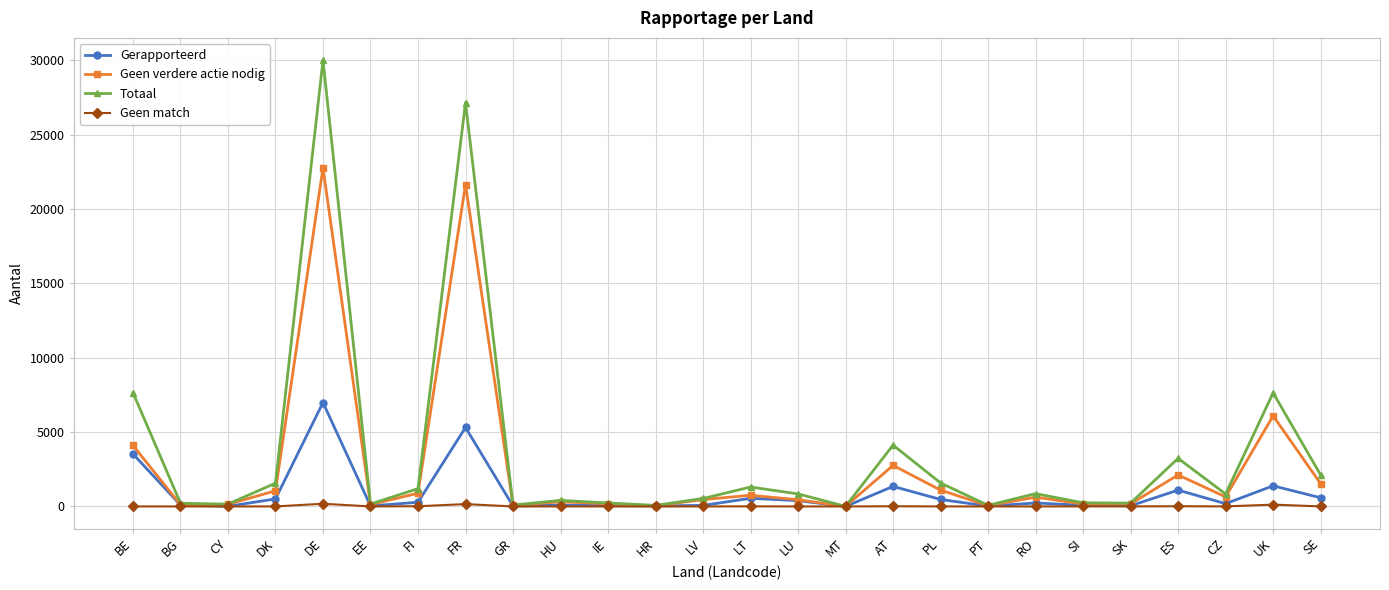

What position from the left is LT?

14